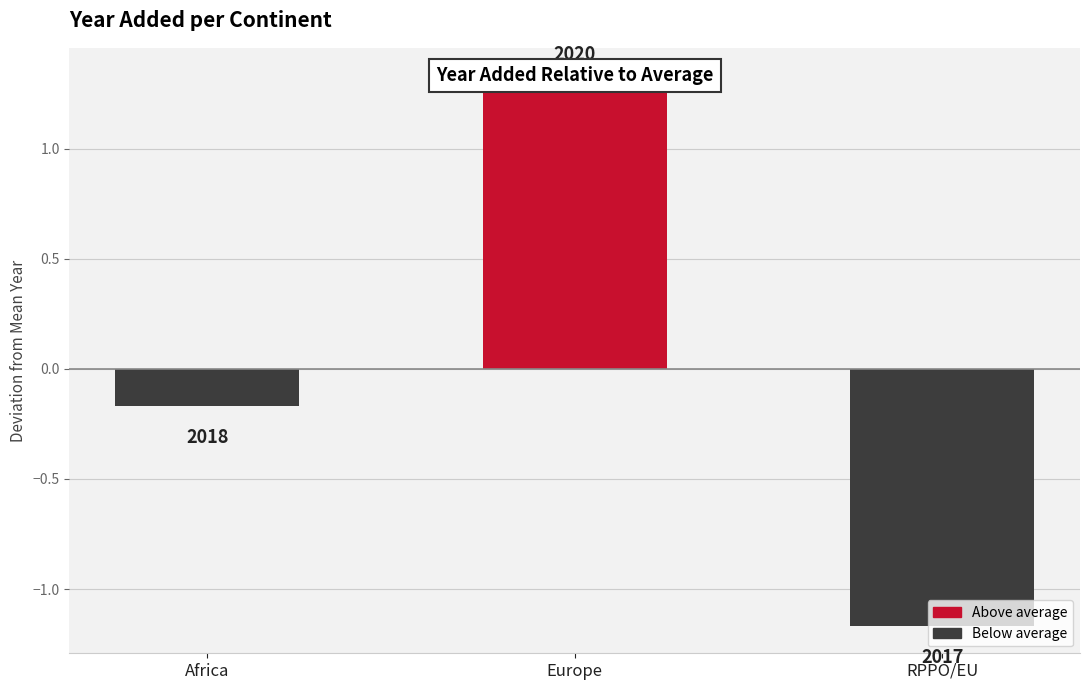

How many values are above zero?

1